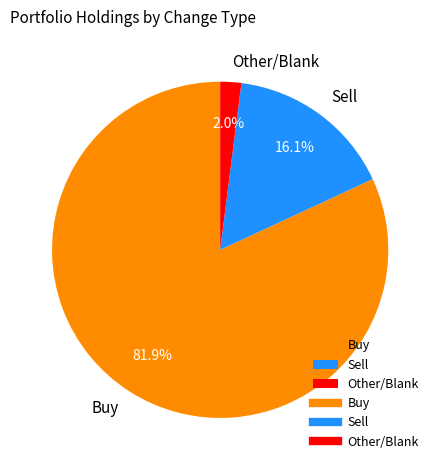

How many segments does this pie chart have?

3